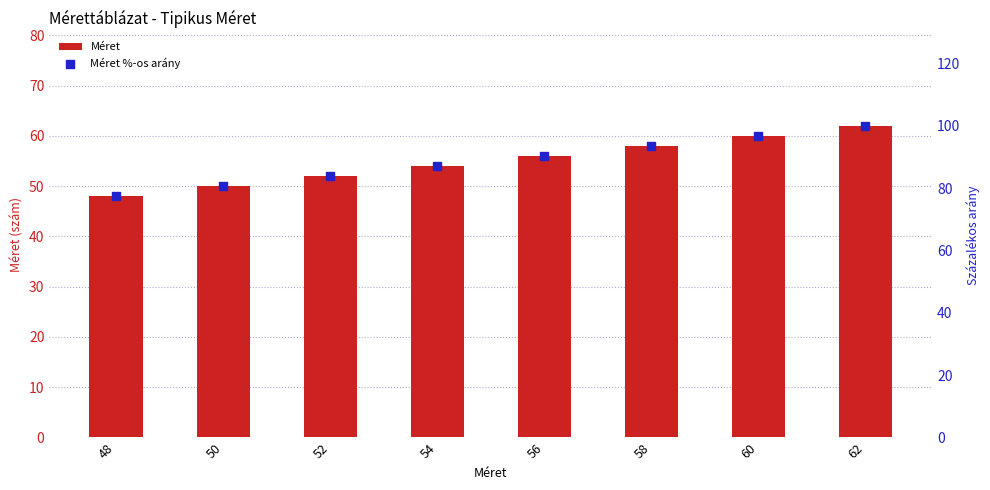

What are all the series names shown in the legend?

Méret, Méret %-os arány